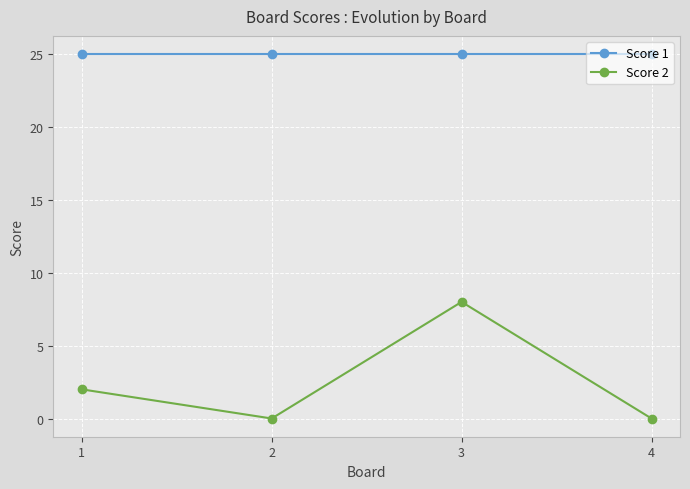

Reading left to right, list all the values displayed in this chart.

Score 1: 25	25	25	25
Score 2: 2	0	8	0